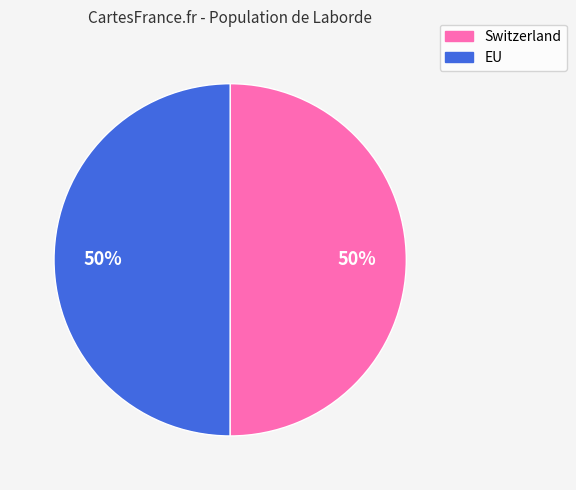

How many segments does this pie chart have?

2